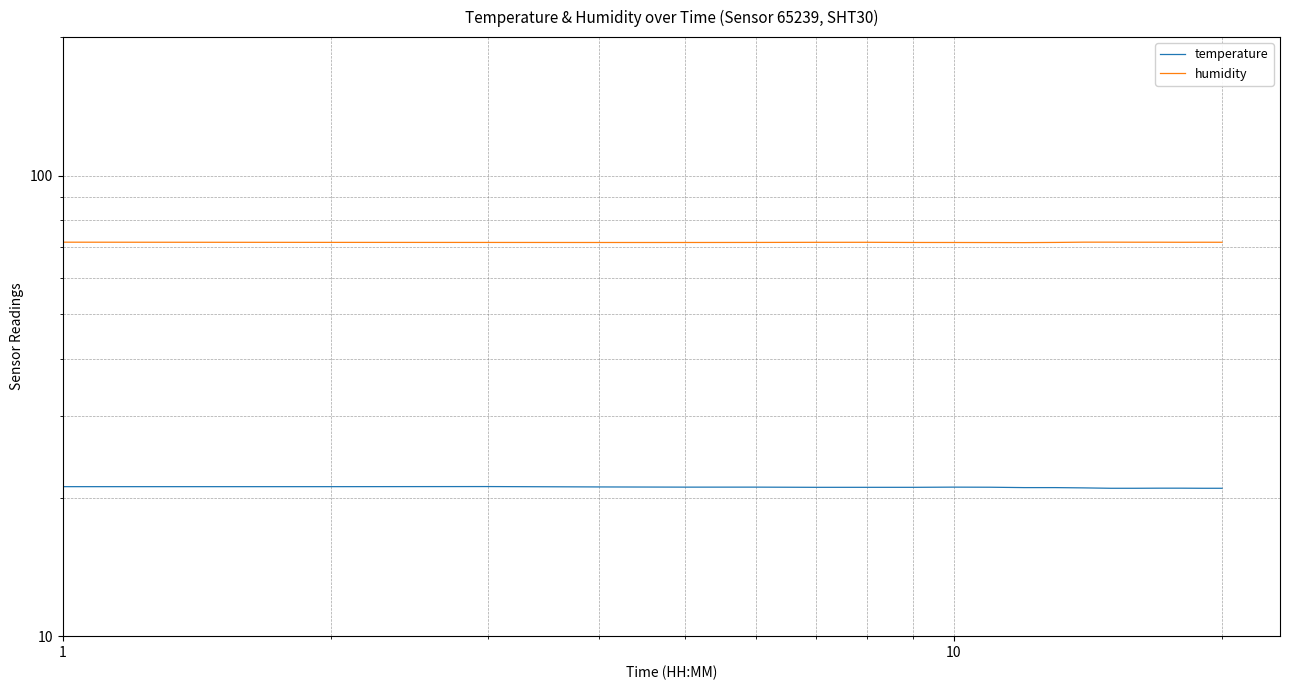

True or false: temperature and humidity intersect in this chart.

False